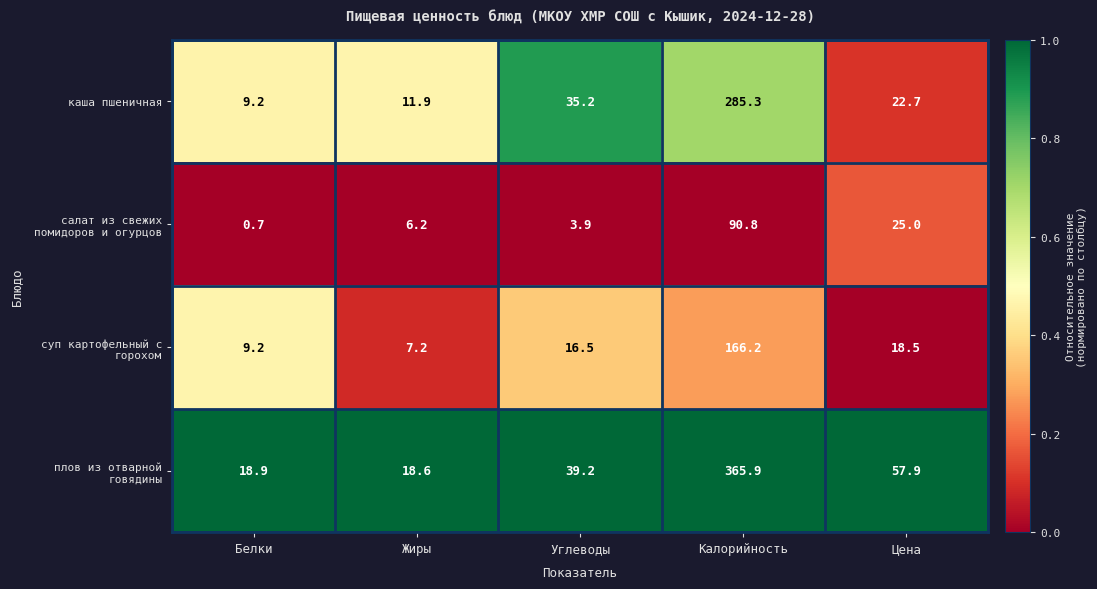

What is the average value of the каша пшеничная series?

72.9